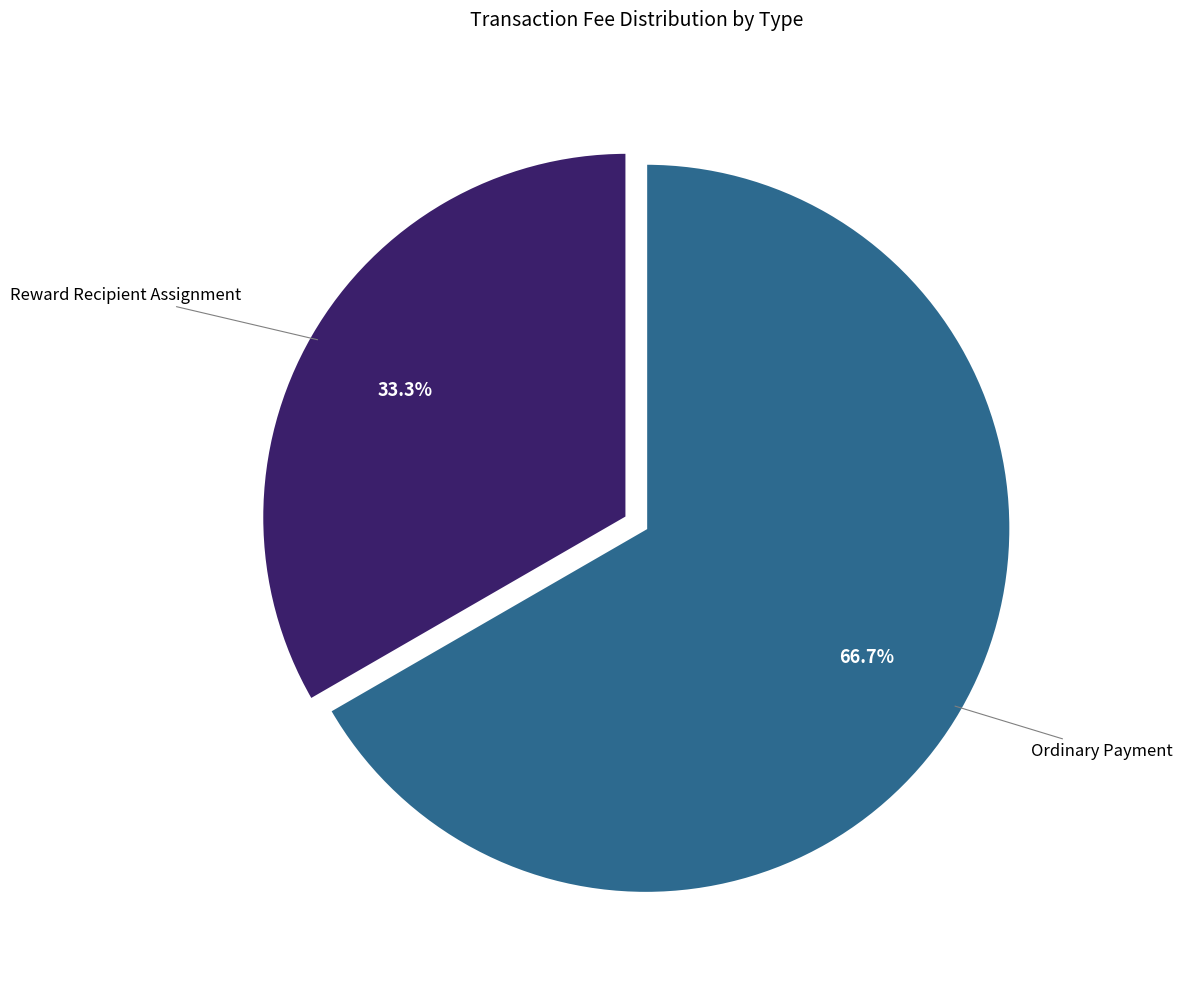

Does any single category account for the majority?

Yes